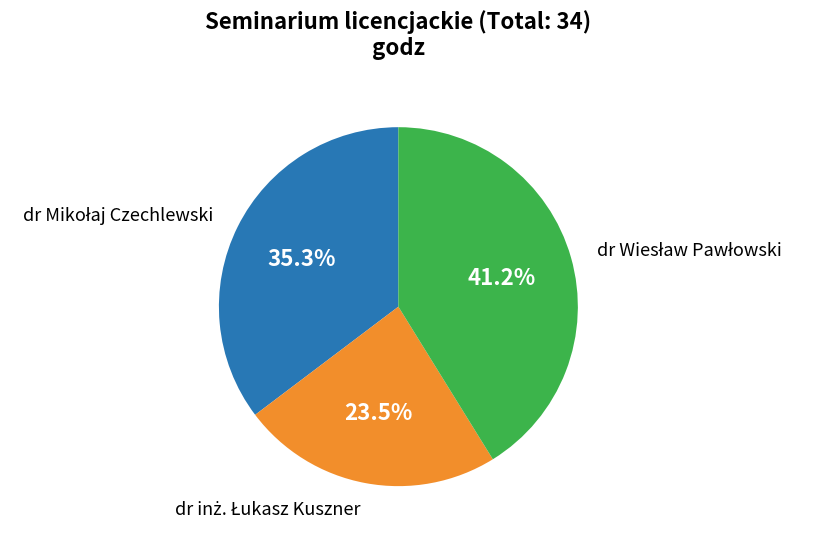

Does any single category account for the majority?

No